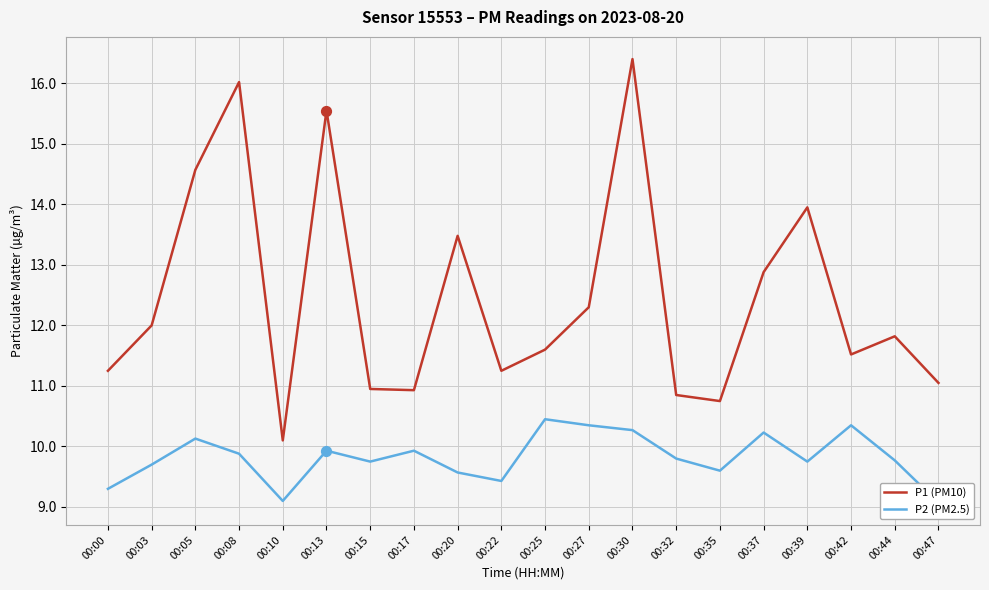

Which series reaches the minimum Y coordinate?

P2 (PM2.5)